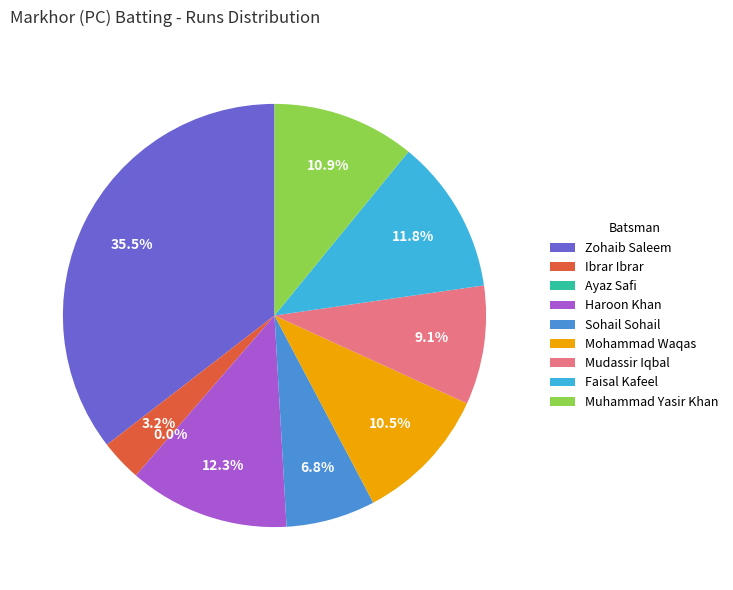

How many slices are in this pie chart?

9